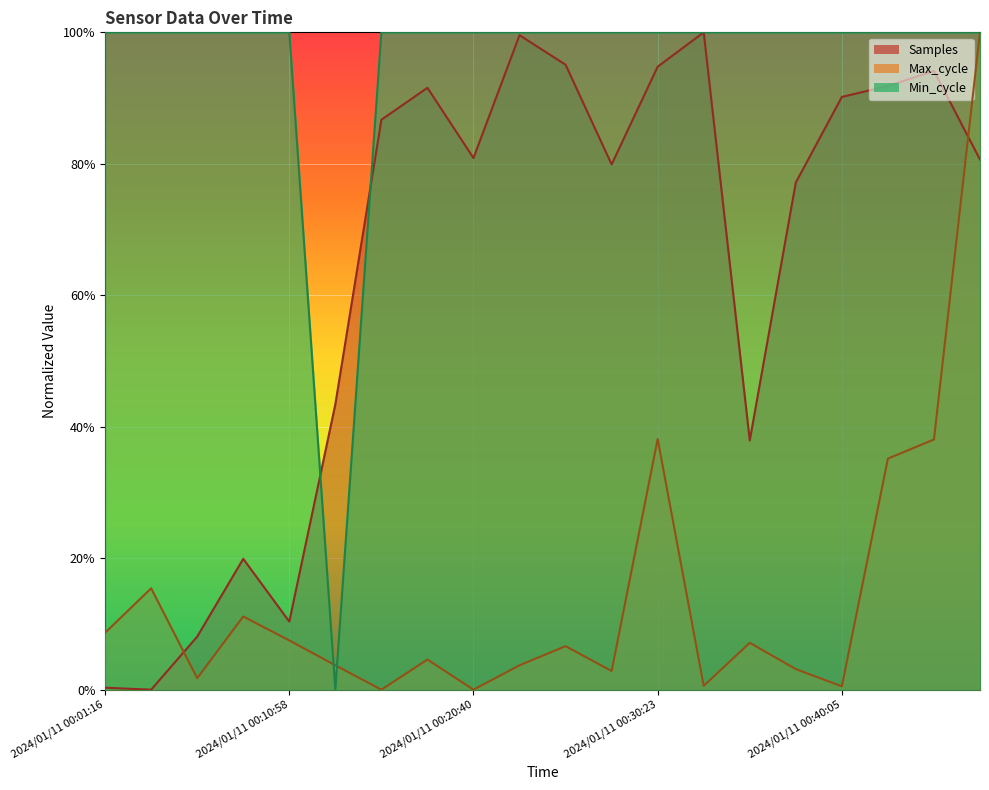

List the series in order of their peak value, lowest first.

Samples, Max_cycle, Min_cycle